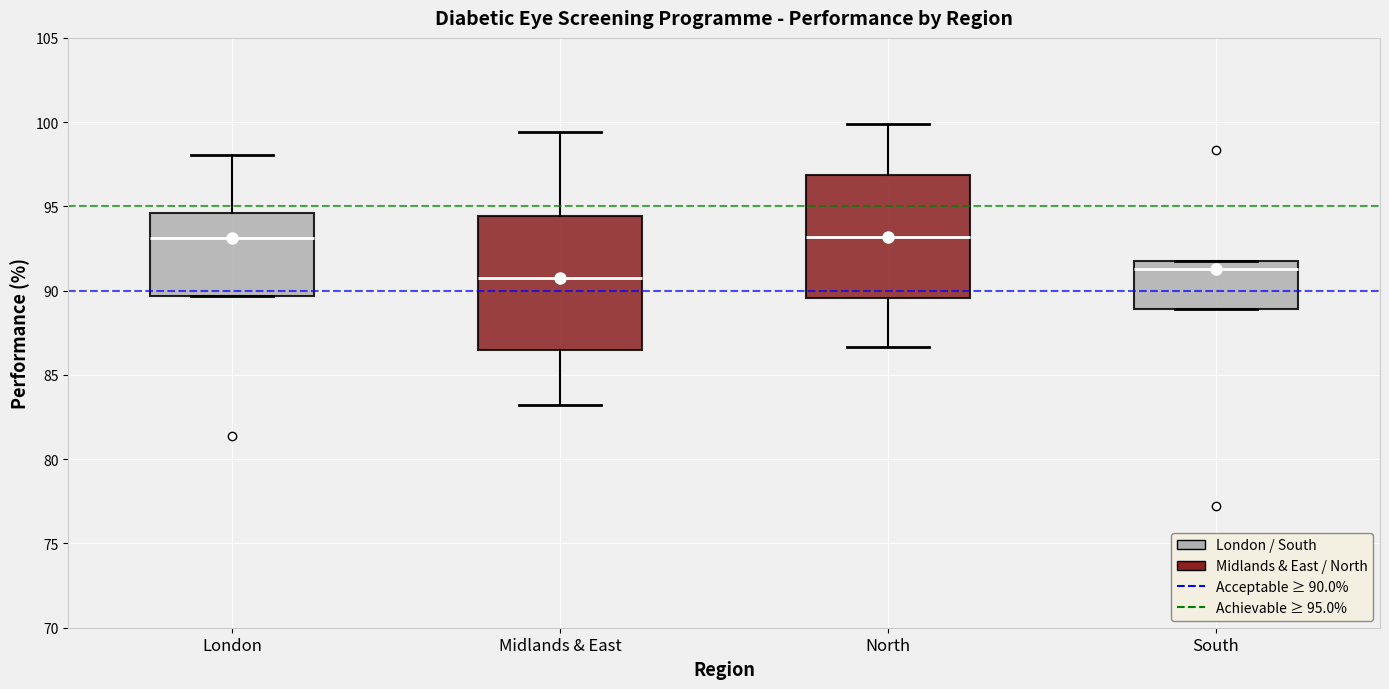

Comparing the boxes themselves (not the whiskers), which one is the tallest?

Midlands & East